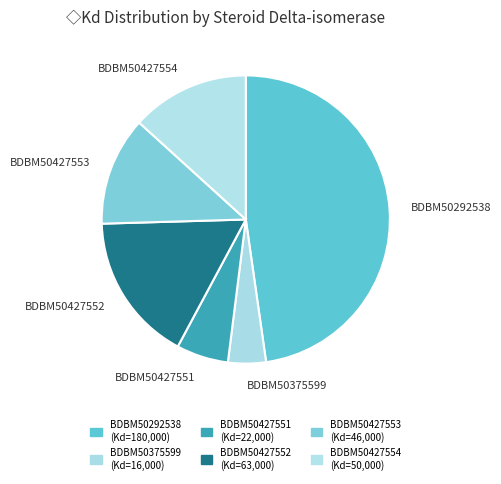

What is the largest slice in the pie chart?

BDBM50292538